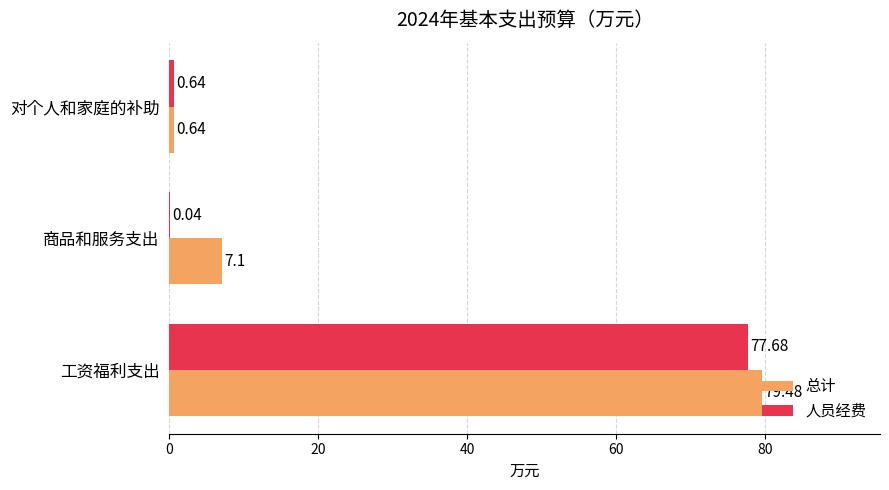

What is the sum of the 总计 values at 对个人和家庭的补助 and 商品和服务支出?

7.7